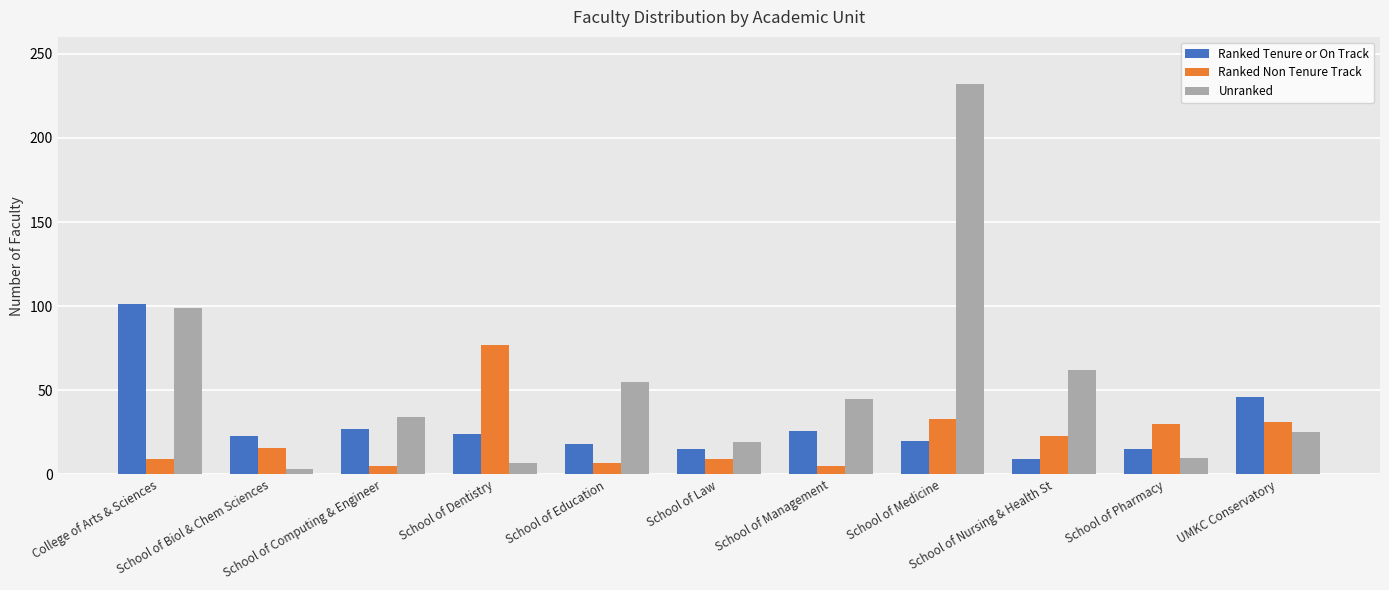

Is it true that Unranked equals 7 at School of Dentistry?

True